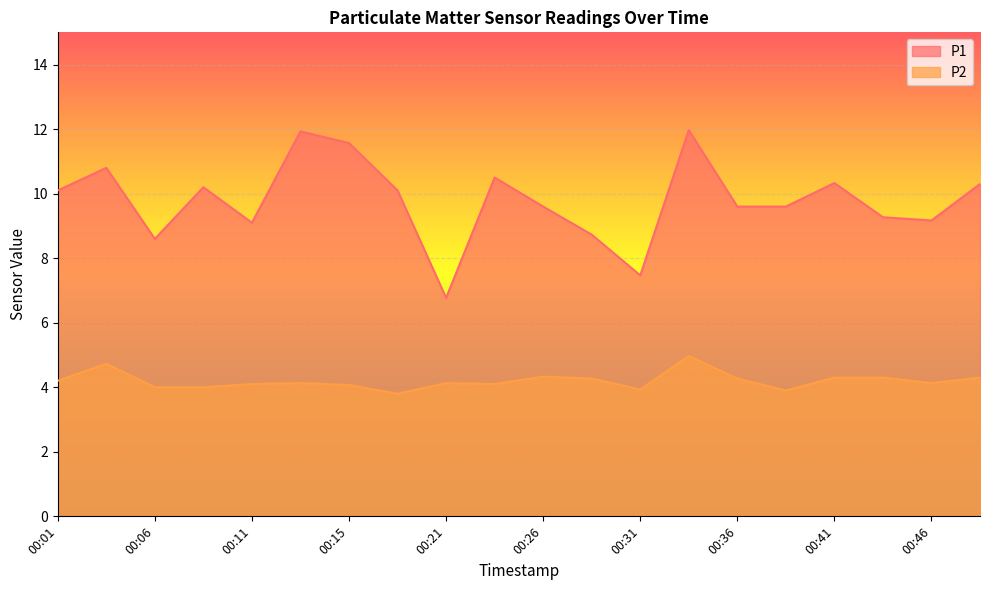

Reading left to right, extract all data points from this chart.

P1: 00:01=10.1	00:03=10.8	00:06=8.6	00:08=10.2	00:11=9.1	00:13=11.9	00:15=11.6	00:18=10.1	00:21=6.8	00:23=10.5	00:26=9.6	00:29=8.7	00:31=7.5	00:34=12.0	00:36=9.6	00:38=9.6	00:41=10.3	00:43=9.3	00:46=9.2	00:49=10.3
P2: 00:01=4.2	00:03=4.7	00:06=4.0	00:08=4.0	00:11=4.1	00:13=4.1	00:15=4.1	00:18=3.8	00:21=4.1	00:23=4.1	00:26=4.3	00:29=4.3	00:31=3.9	00:34=5.0	00:36=4.3	00:38=3.9	00:41=4.3	00:43=4.3	00:46=4.1	00:49=4.3